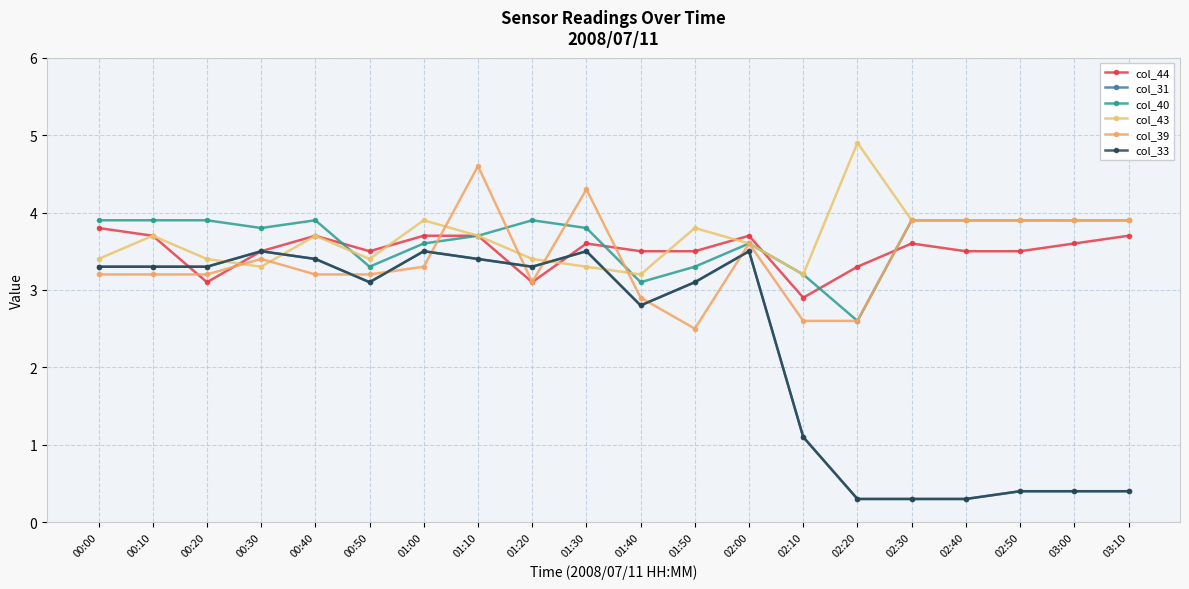

The col_39 series shows 3.9 at 03:10. True or false?

True